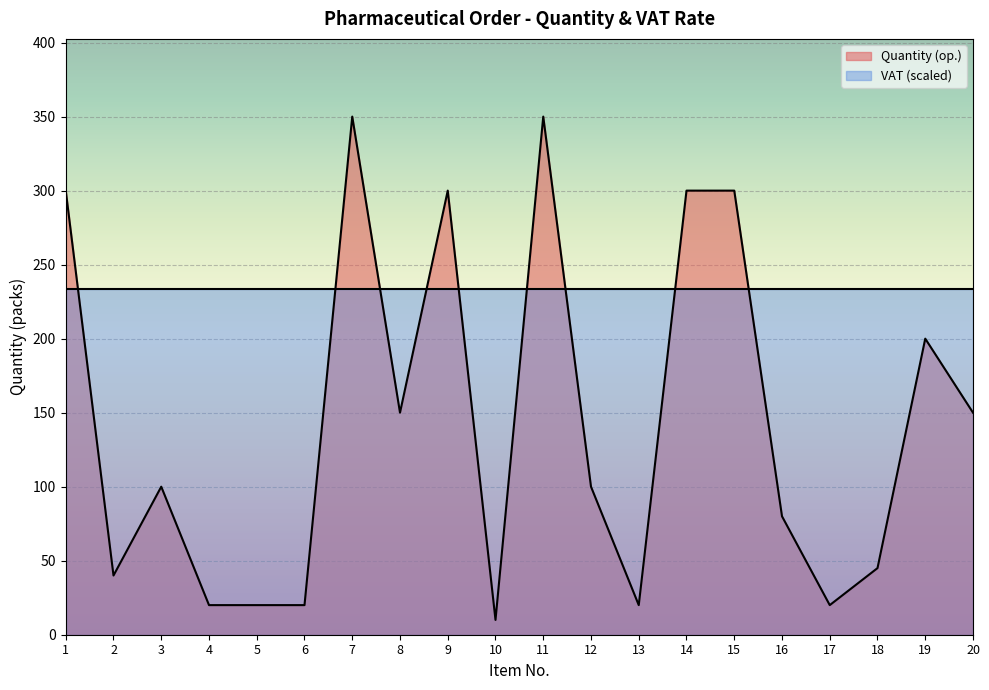

What is the change in value from 3 to 5?

-80